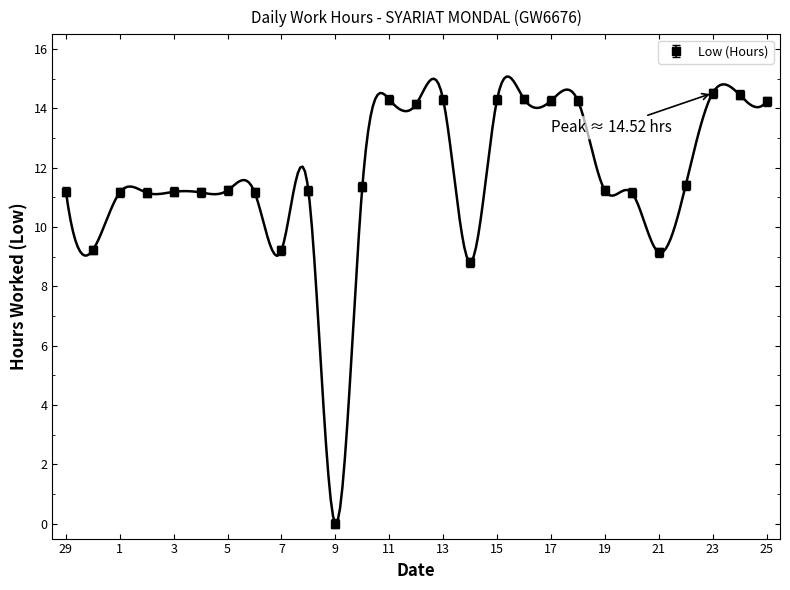

Where is the data nearest to the value 7?

14